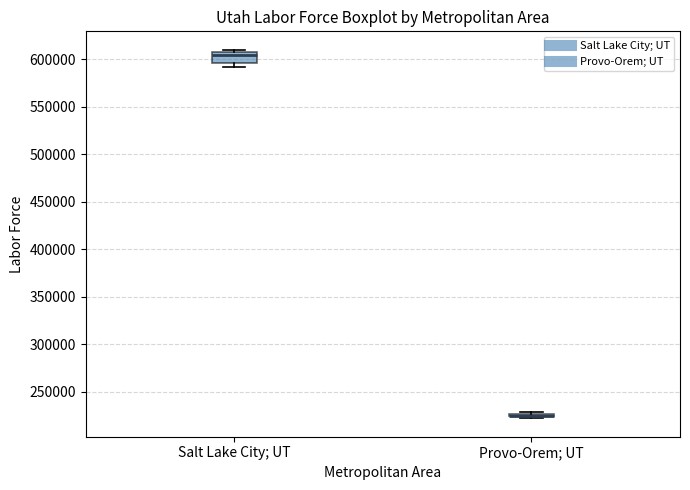

Reading left to right, transcribe this box plot: for each box, give where its median line is, the range the box spans, and where its two whiskers end, as read against the y-axis. The values are not printed on the chart, so give them approximately, as read against the axis.

Salt Lake City; UT: median 605000, box 595000 to 610000, whiskers 590000 to 610000 (just above the box's upper edge)
Provo-Orem; UT: box collapsed to a line at 225000, whiskers 220000 to 230000